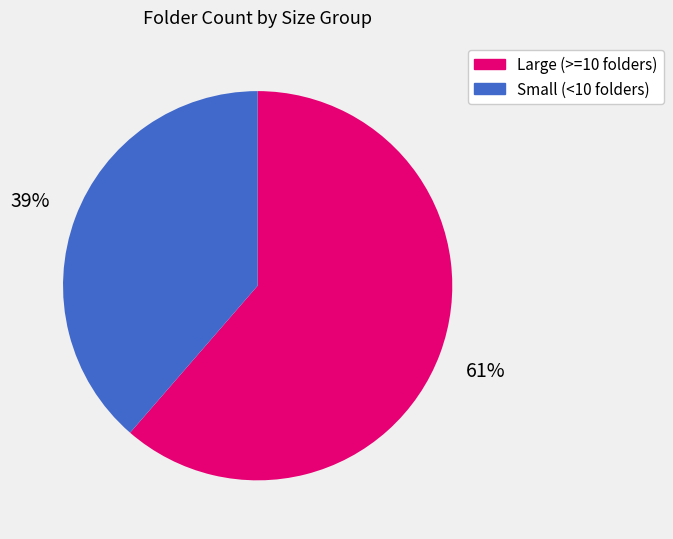

Is there a majority slice in this chart?

Yes